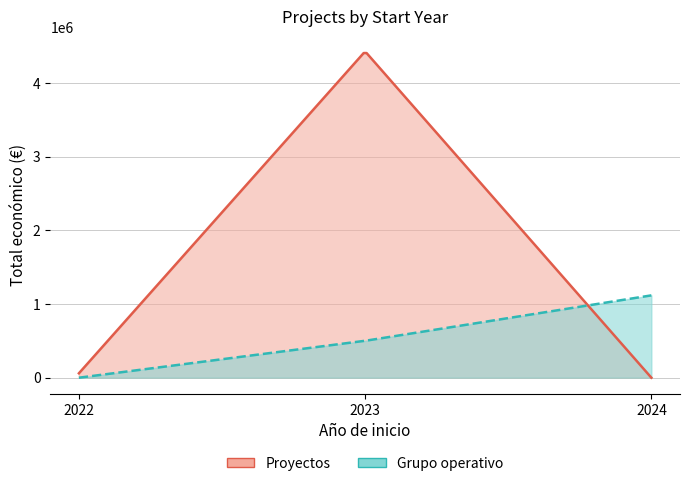

What is the sum of all Total económico values?

6111370